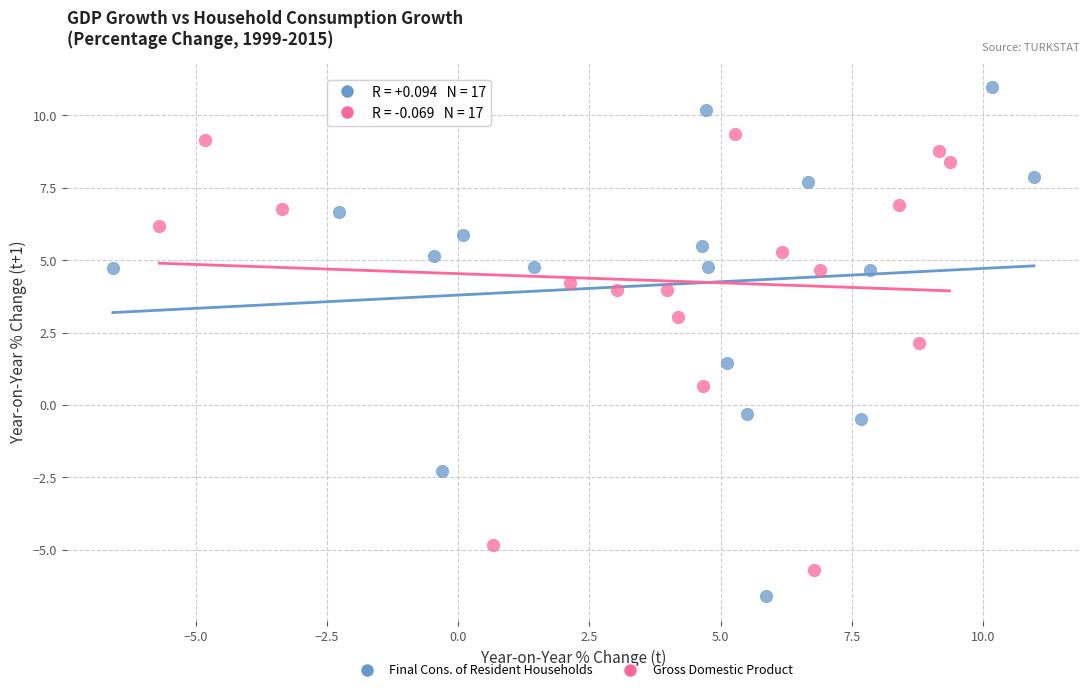

What are all the series names shown in the legend?

Final Cons. of Resident Households, Gross Domestic Product